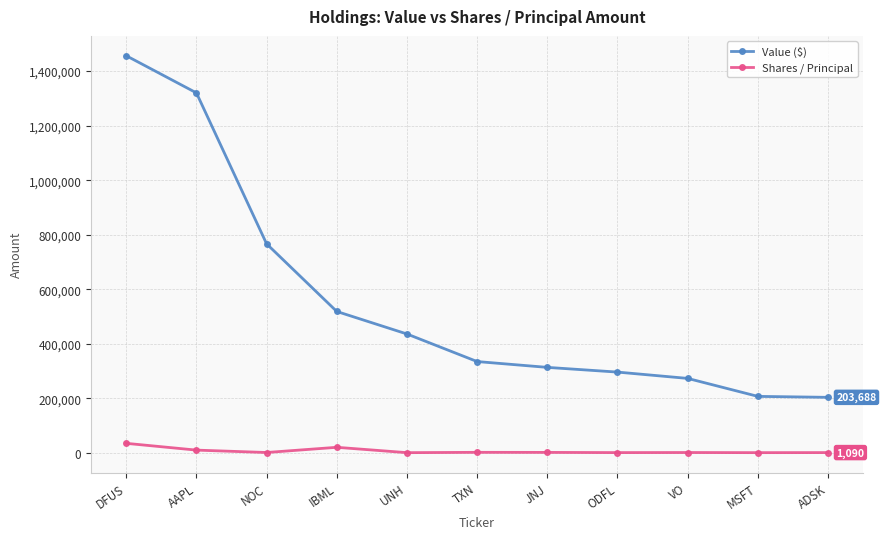

What is the maximum value for Value ($)?

1456308